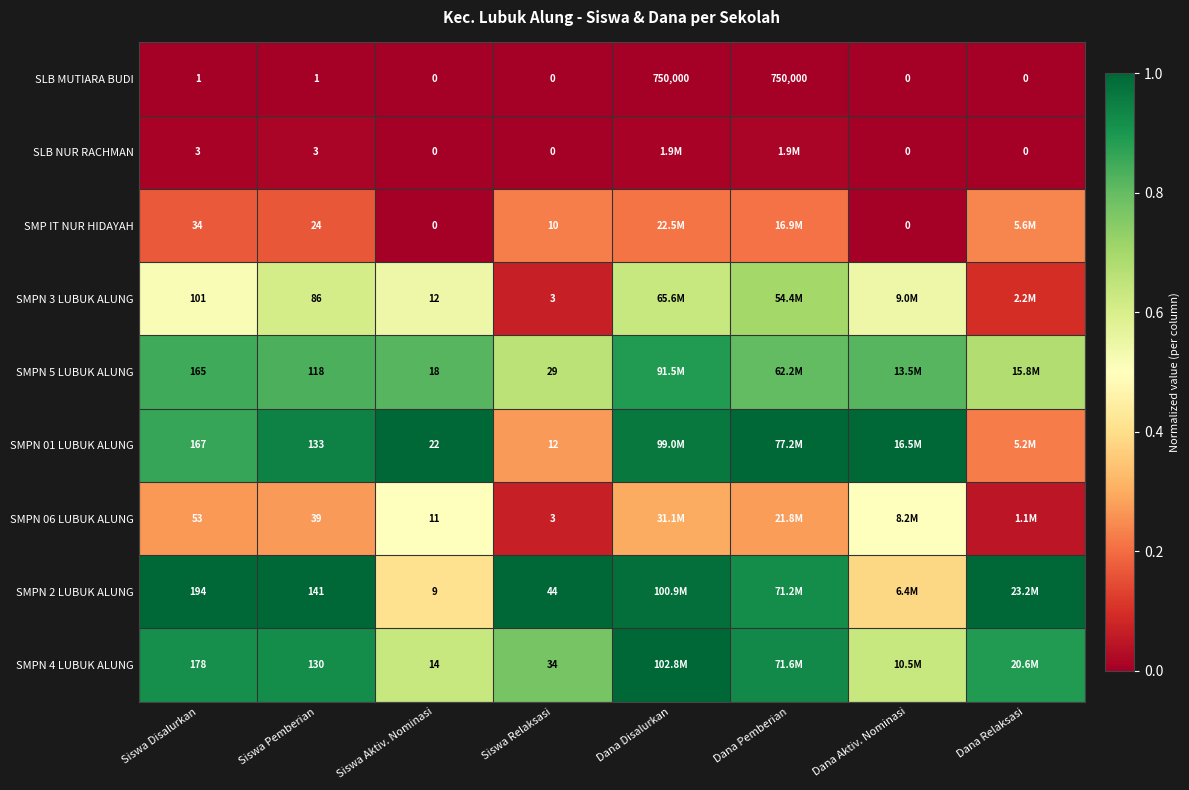

Is the value of SLB MUTIARA BUDI at Siswa Pemberian greater than the value of SLB NUR RACHMAN at Dana Aktiv. Nominasi?

Yes